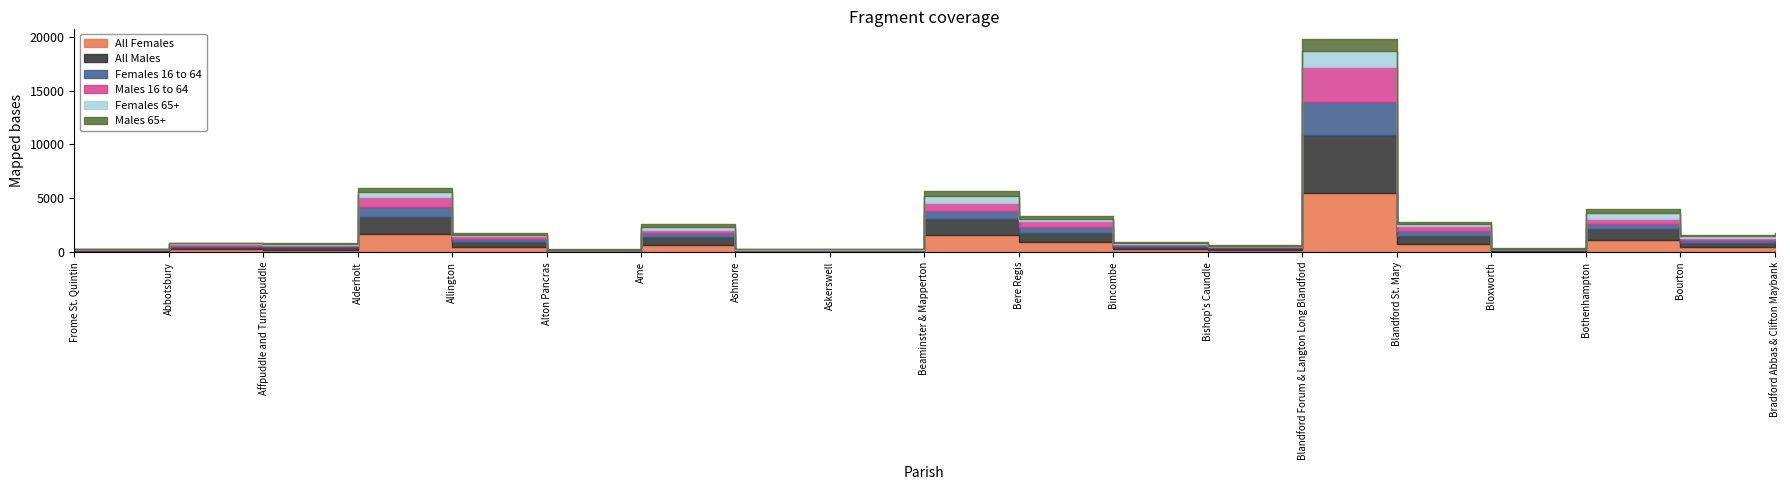

What is the spread (max minus min) of values at Alton Pancras?

67